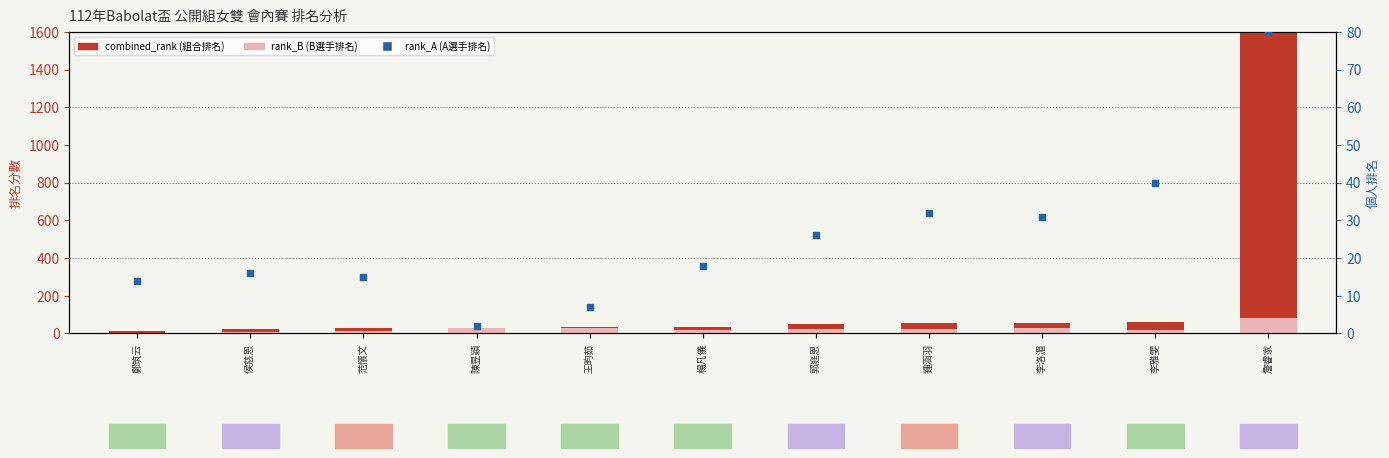

What is the total value across all series at 侯慈恩?

48